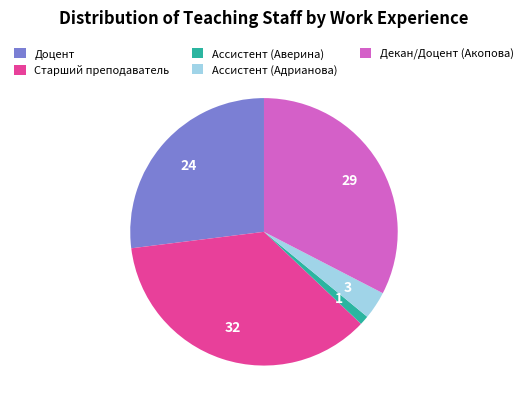

Rank the categories by value from highest to lowest.

Старший преподаватель, Декан/Доцент (Акопова), Доцент, Ассистент (Адрианова), Ассистент (Аверина)